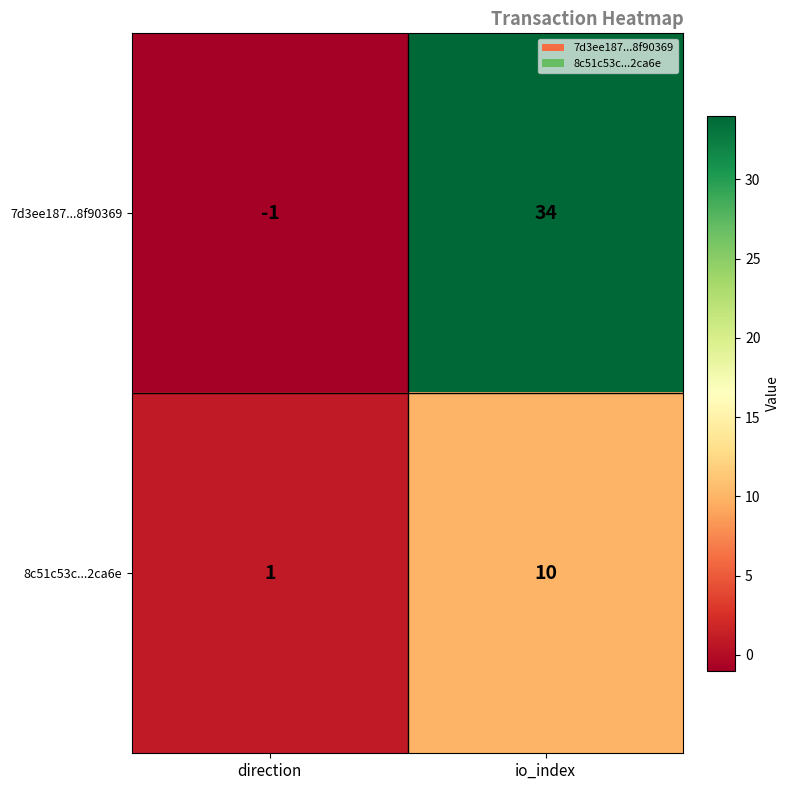

Which series has the widest spread of values?

7d3ee187...8f90369